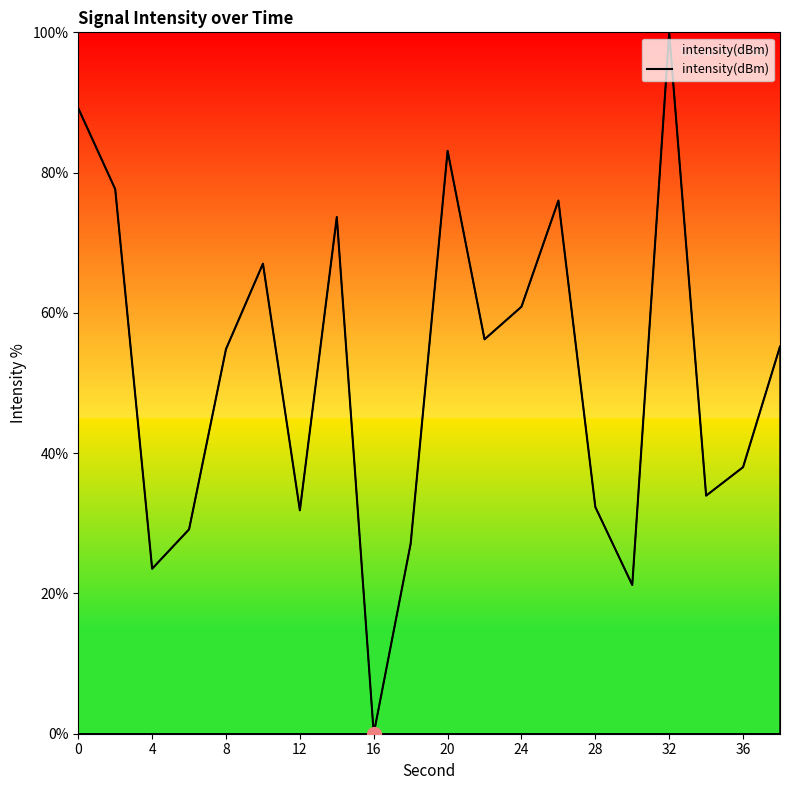

How many values are above zero?

19